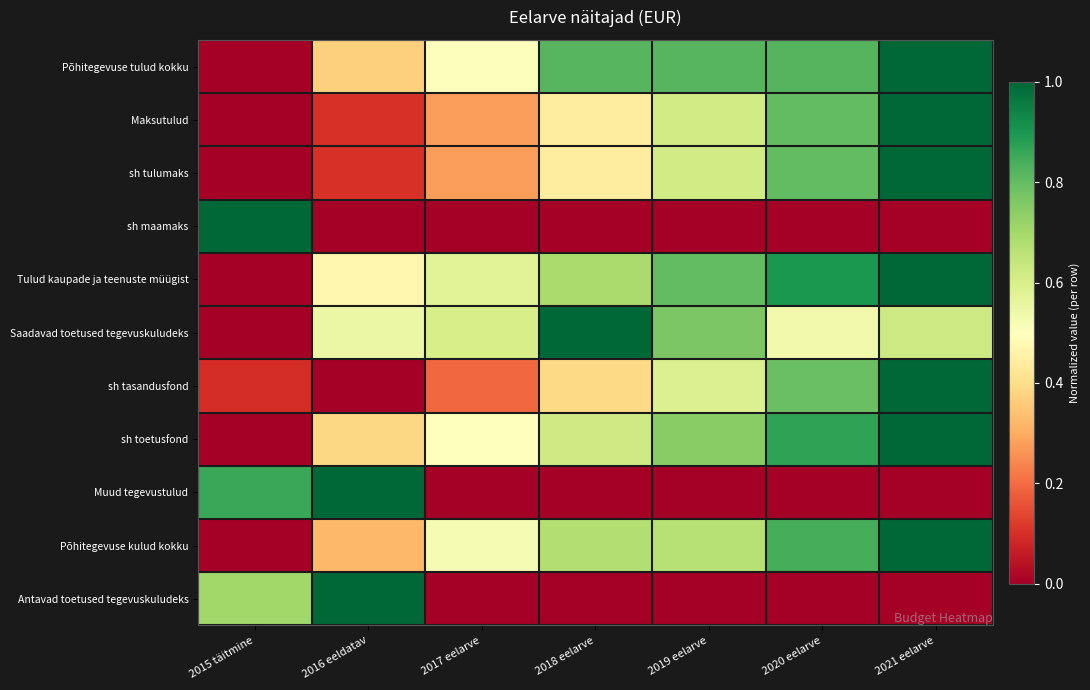

Reading left to right, transcribe all the data shown in this chart.

Põhitegevuse tulud kokku: 2015 täitmine=0.0	2016 eeldatav=0.4	2017 eelarve=0.5	2018 eelarve=0.8	2019 eelarve=0.8	2020 eelarve=0.8	2021 eelarve=1.0
Maksutulud: 2015 täitmine=0.0	2016 eeldatav=0.1	2017 eelarve=0.3	2018 eelarve=0.4	2019 eelarve=0.6	2020 eelarve=0.8	2021 eelarve=1.0
sh tulumaks: 2015 täitmine=0.0	2016 eeldatav=0.1	2017 eelarve=0.3	2018 eelarve=0.4	2019 eelarve=0.6	2020 eelarve=0.8	2021 eelarve=1.0
sh maamaks: 2015 täitmine=1.0	2016 eeldatav=0.0	2017 eelarve=0.0	2018 eelarve=0.0	2019 eelarve=0.0	2020 eelarve=0.0	2021 eelarve=0.0
Tulud kaupade ja teenuste müügist: 2015 täitmine=0.0	2016 eeldatav=0.5	2017 eelarve=0.6	2018 eelarve=0.7	2019 eelarve=0.8	2020 eelarve=0.9	2021 eelarve=1.0
Saadavad toetused tegevuskuludeks: 2015 täitmine=0.0	2016 eeldatav=0.5	2017 eelarve=0.6	2018 eelarve=1.0	2019 eelarve=0.8	2020 eelarve=0.5	2021 eelarve=0.6
sh tasandusfond: 2015 täitmine=0.1	2016 eeldatav=0.0	2017 eelarve=0.2	2018 eelarve=0.4	2019 eelarve=0.6	2020 eelarve=0.8	2021 eelarve=1.0
sh toetusfond: 2015 täitmine=0.0	2016 eeldatav=0.4	2017 eelarve=0.5	2018 eelarve=0.6	2019 eelarve=0.7	2020 eelarve=0.9	2021 eelarve=1.0
Muud tegevustulud: 2015 täitmine=0.9	2016 eeldatav=1.0	2017 eelarve=0.0	2018 eelarve=0.0	2019 eelarve=0.0	2020 eelarve=0.0	2021 eelarve=0.0
Põhitegevuse kulud kokku: 2015 täitmine=0.0	2016 eeldatav=0.3	2017 eelarve=0.5	2018 eelarve=0.7	2019 eelarve=0.7	2020 eelarve=0.8	2021 eelarve=1.0
Antavad toetused tegevuskuludeks: 2015 täitmine=0.7	2016 eeldatav=1.0	2017 eelarve=0.0	2018 eelarve=0.0	2019 eelarve=0.0	2020 eelarve=0.0	2021 eelarve=0.0